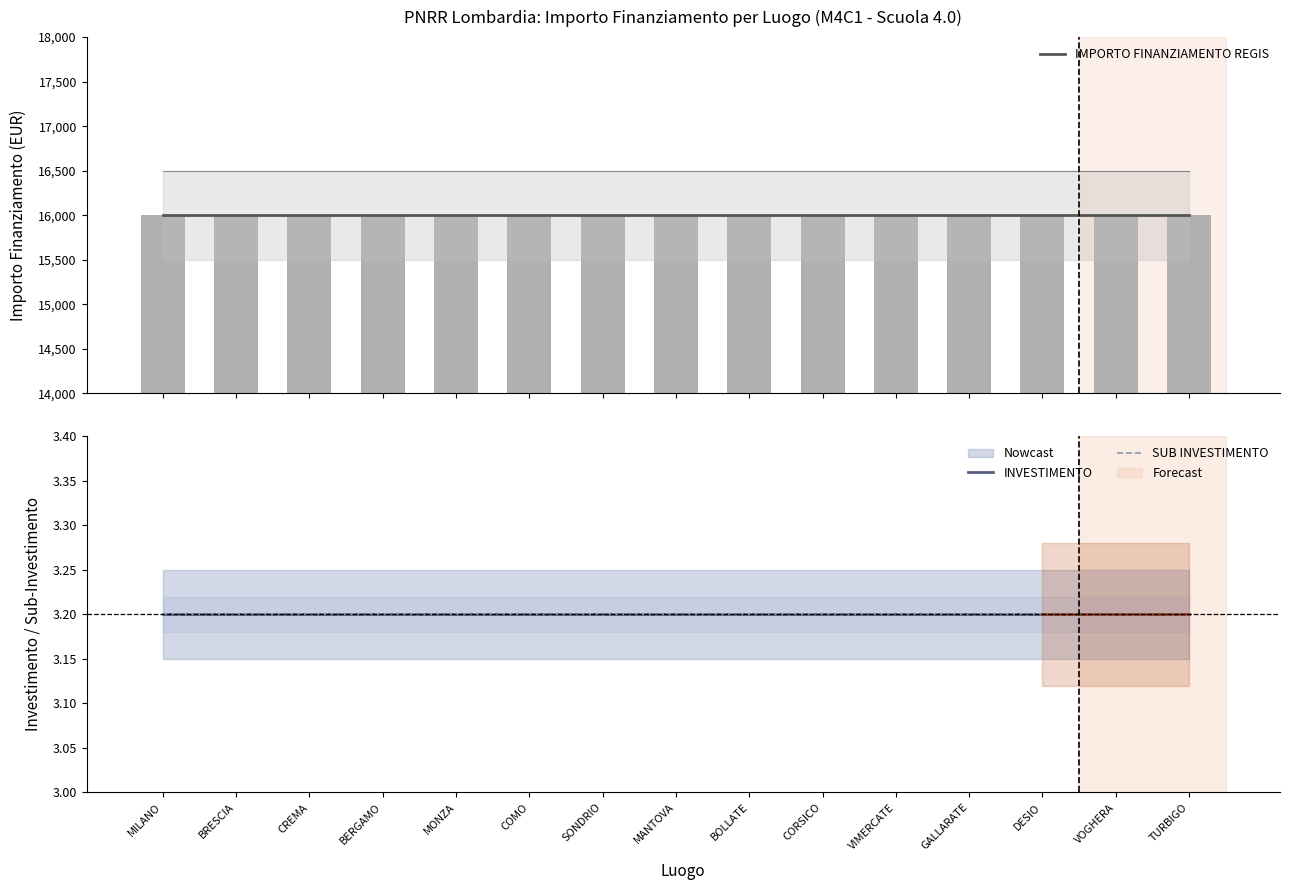

What is the average value of the SUB INVESTIMENTO series?

3.2